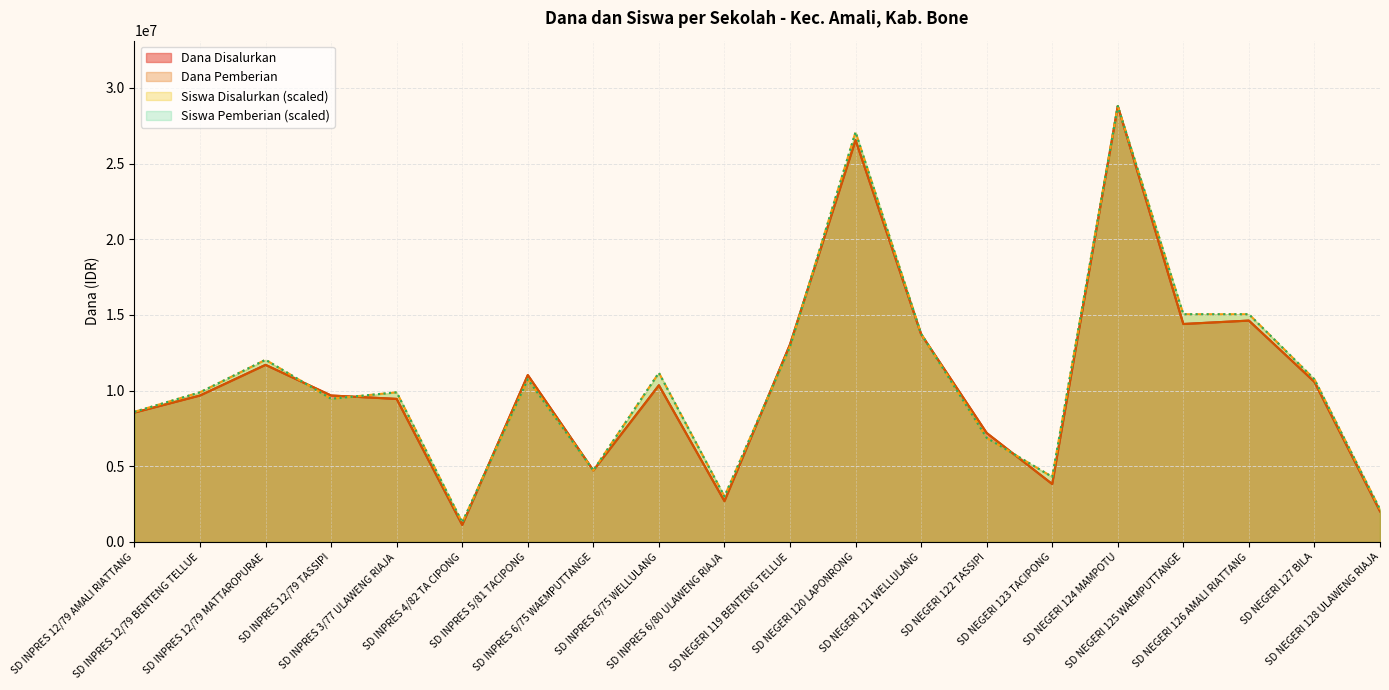

What is the label of the 10th point from the left?

SD INPRES 6/80 ULAWENG RIAJA